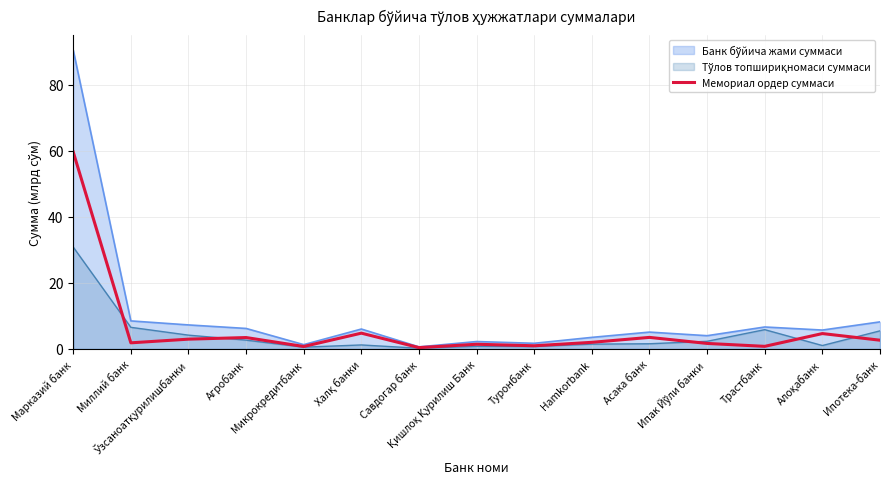

The chart shows a value of 2.7 at Ипотека-банк. True or false?

True